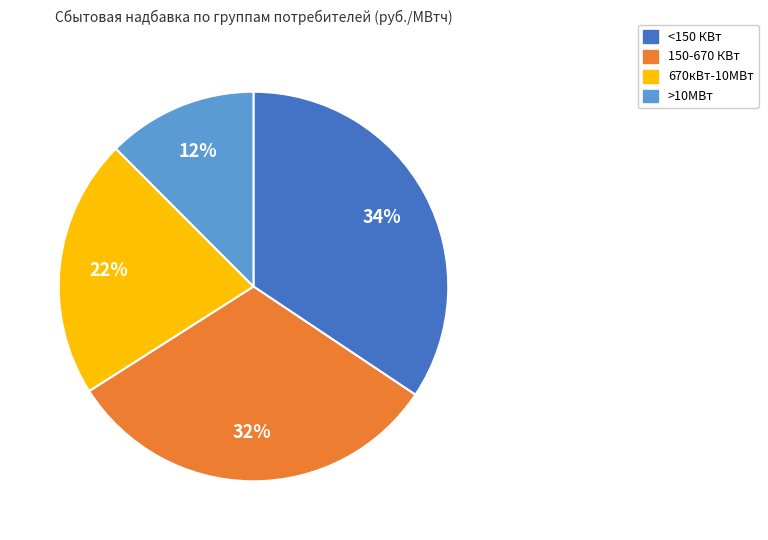

The 670кВт-10МВт slice represents 28% of the pie. True or false?

False